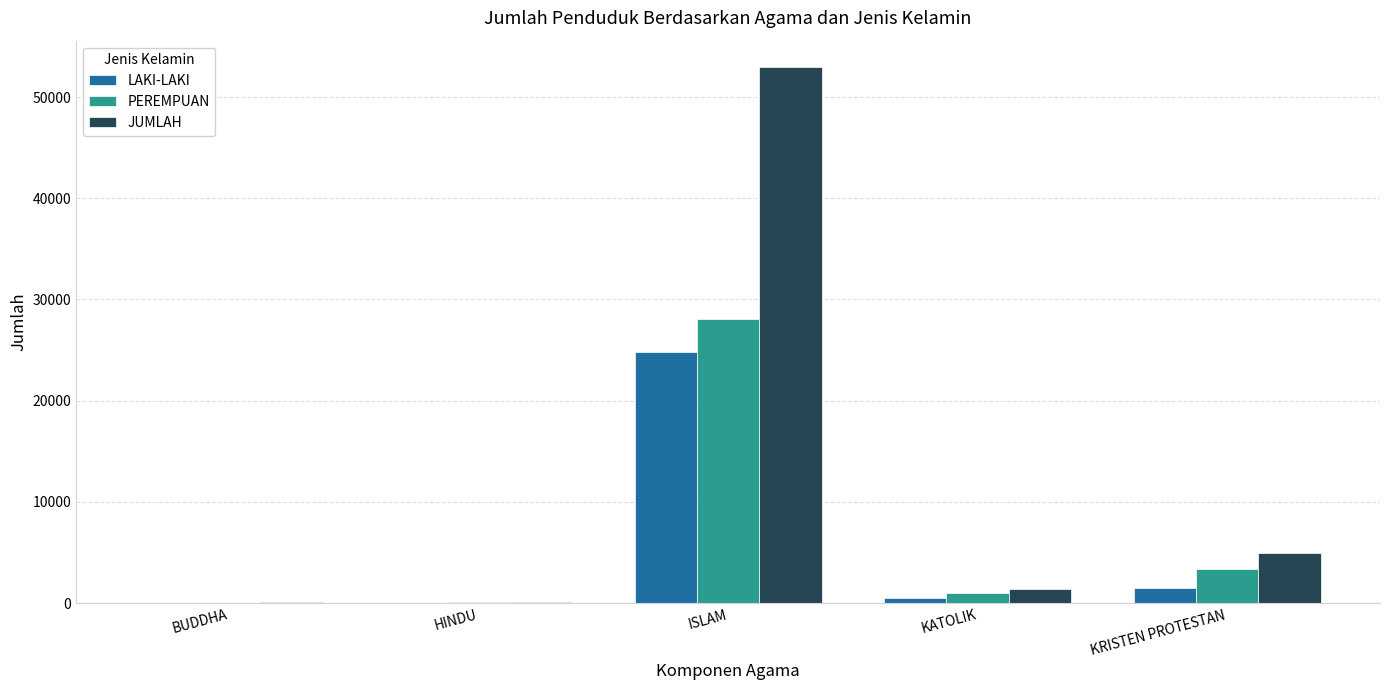

Which series has the largest total across all categories?

JUMLAH